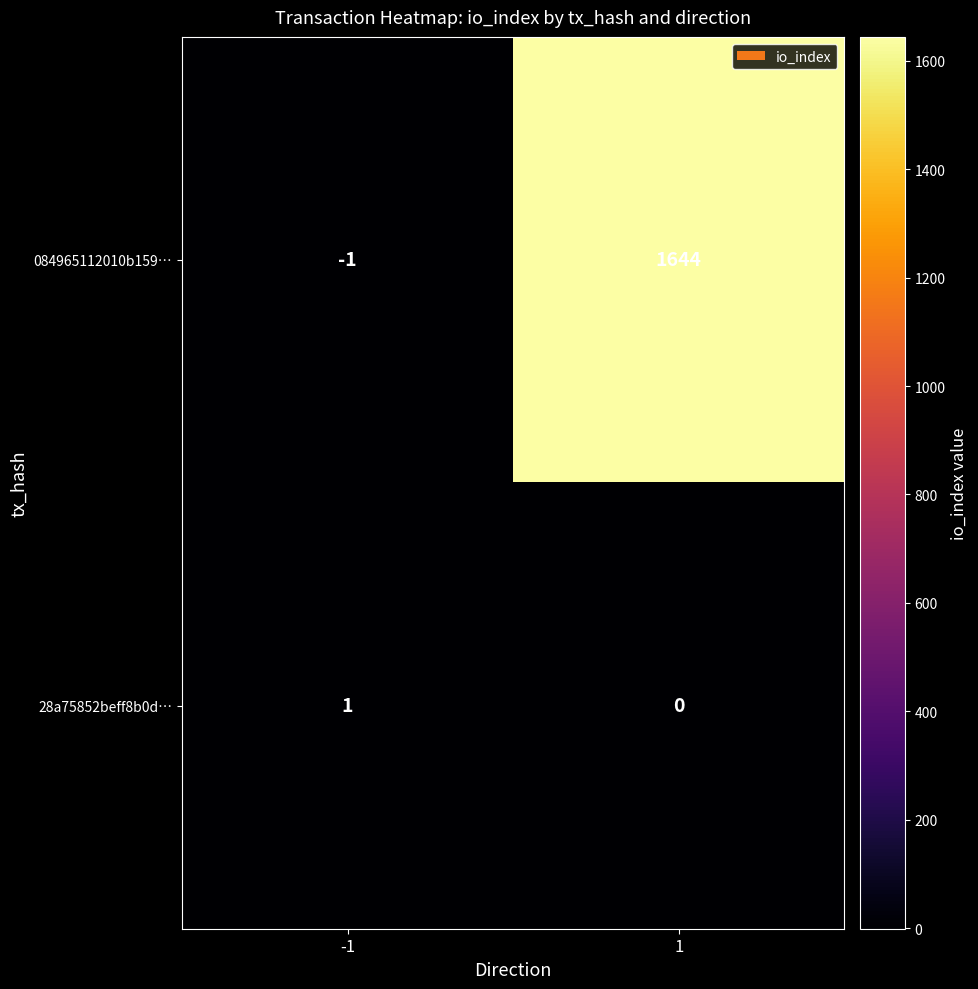

The value of 084965112010b159… at -1 is -1. True or false?

True